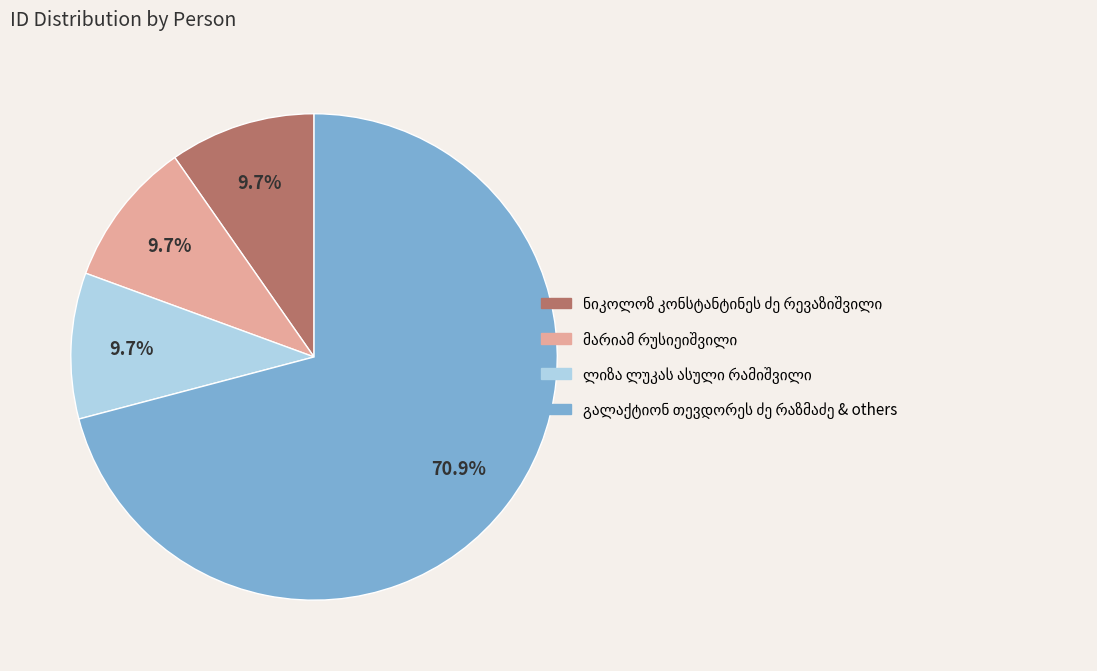

Is there any slice that represents more than half of the pie?

Yes